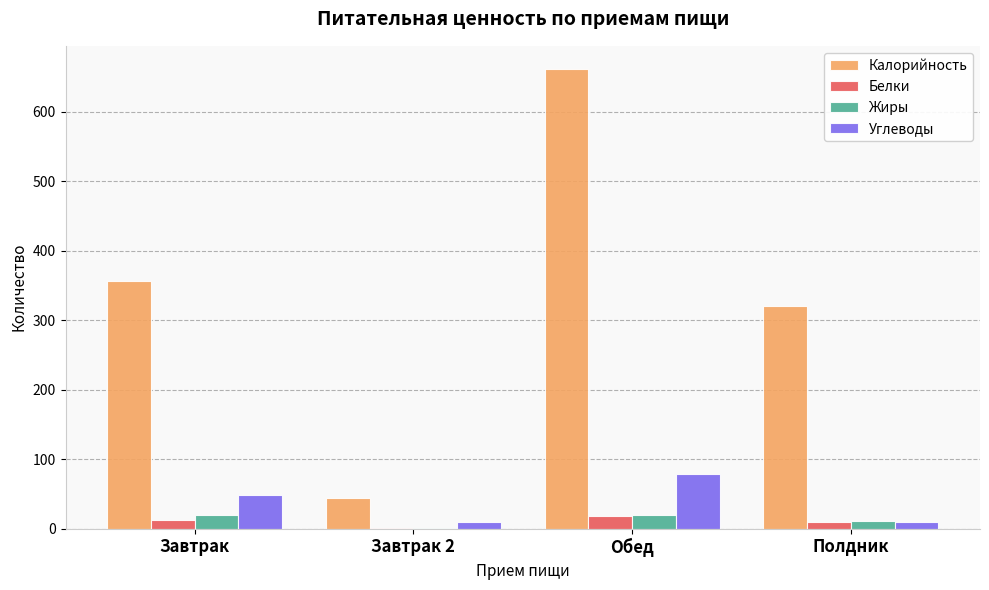

Between Завтрак and Обед, which series saw the biggest shift?

Калорийность